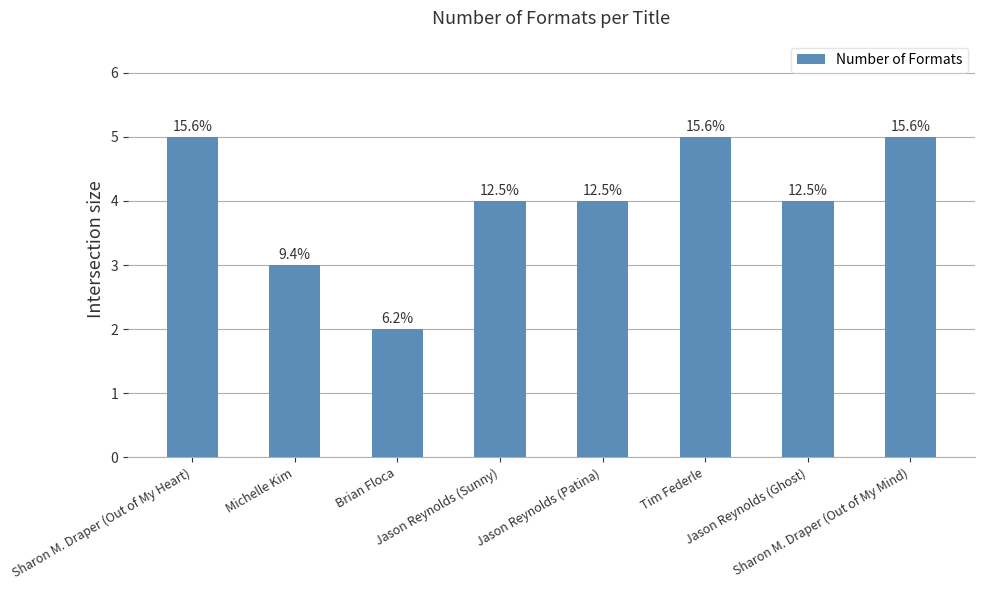

Approximately how many times larger is the value at Sharon M. Draper (Out of My Mind) compared to Jason Reynolds (Sunny)?

1.2